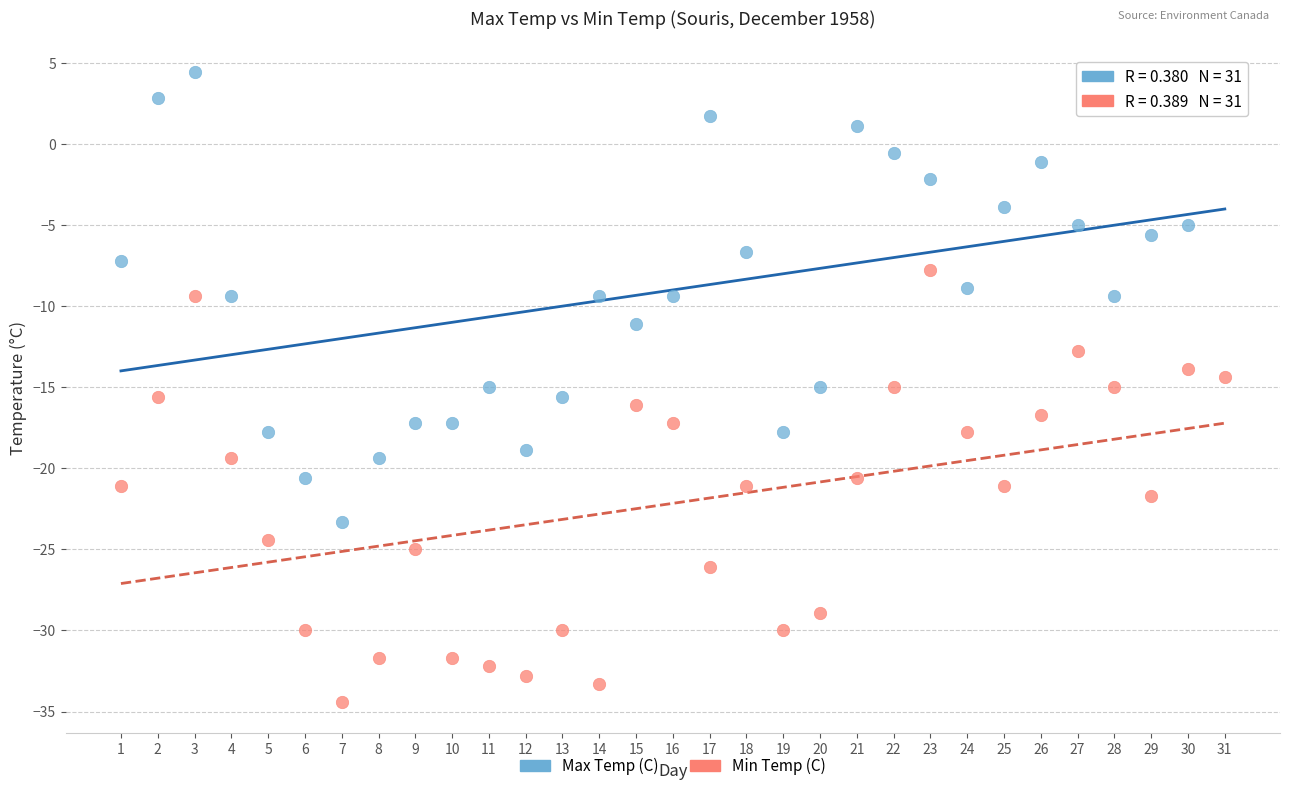

Across all data points, what is the range of X values (max minus min)?

30.0